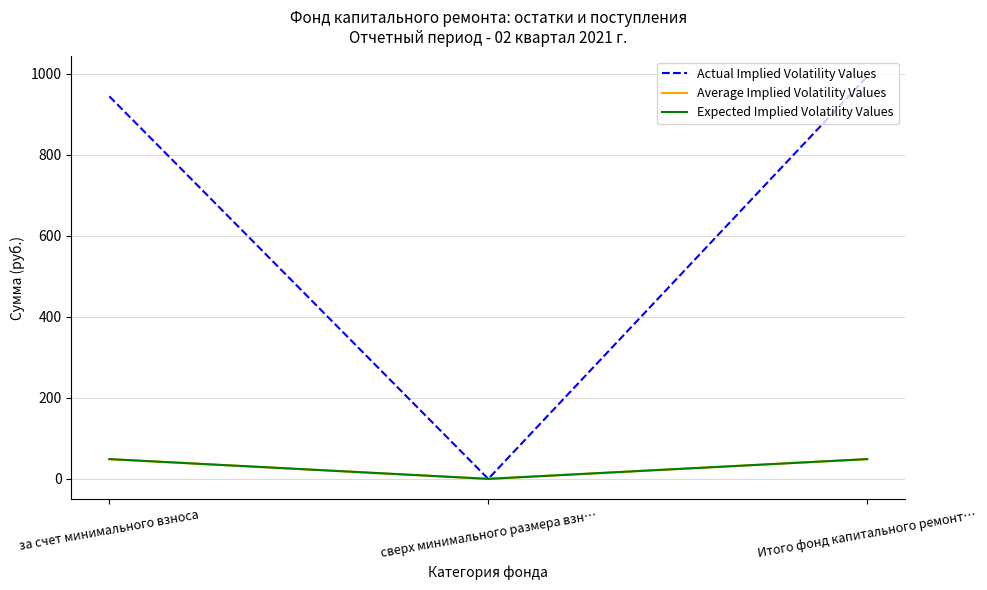

What is the average value of the Average Implied Volatility Values series?

32.5